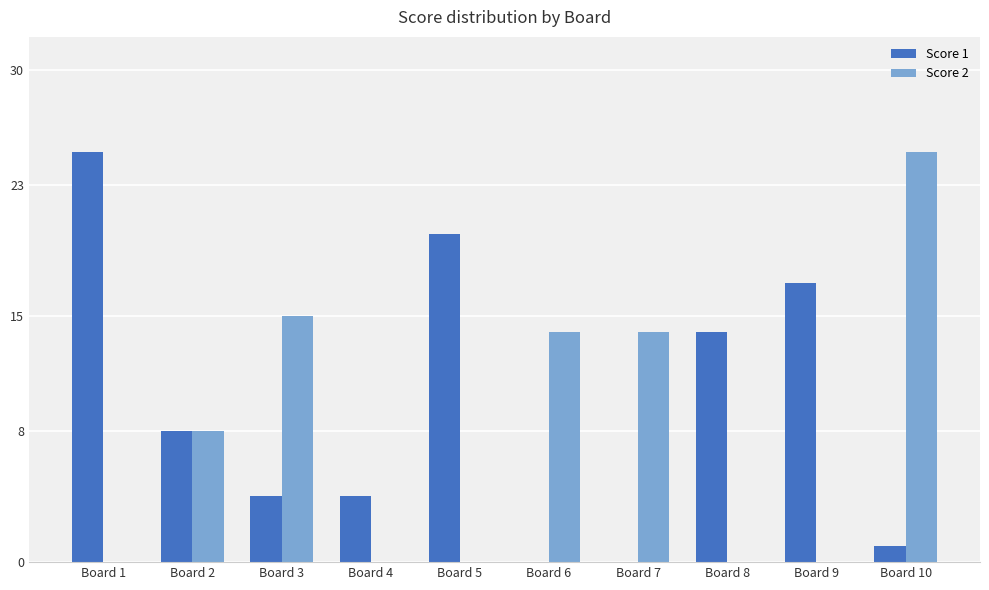

How many data points does each series have?

10